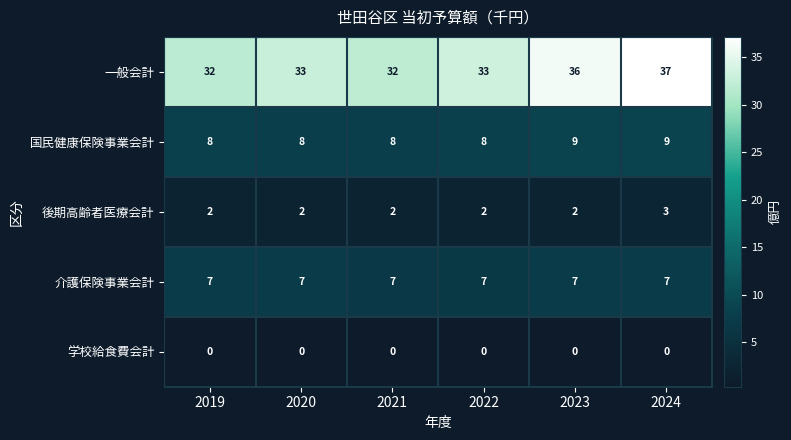

Reading left to right, what are all the values shown in this chart?

一般会計: 2019=32	2020=33	2021=32	2022=33	2023=36	2024=37
国民健康保険事業会計: 2019=8	2020=8	2021=8	2022=8	2023=9	2024=9
後期高齢者医療会計: 2019=2	2020=2	2021=2	2022=2	2023=2	2024=3
介護保険事業会計: 2019=7	2020=7	2021=7	2022=7	2023=7	2024=7
学校給食費会計: 2019=0	2020=0	2021=0	2022=0	2023=0	2024=0